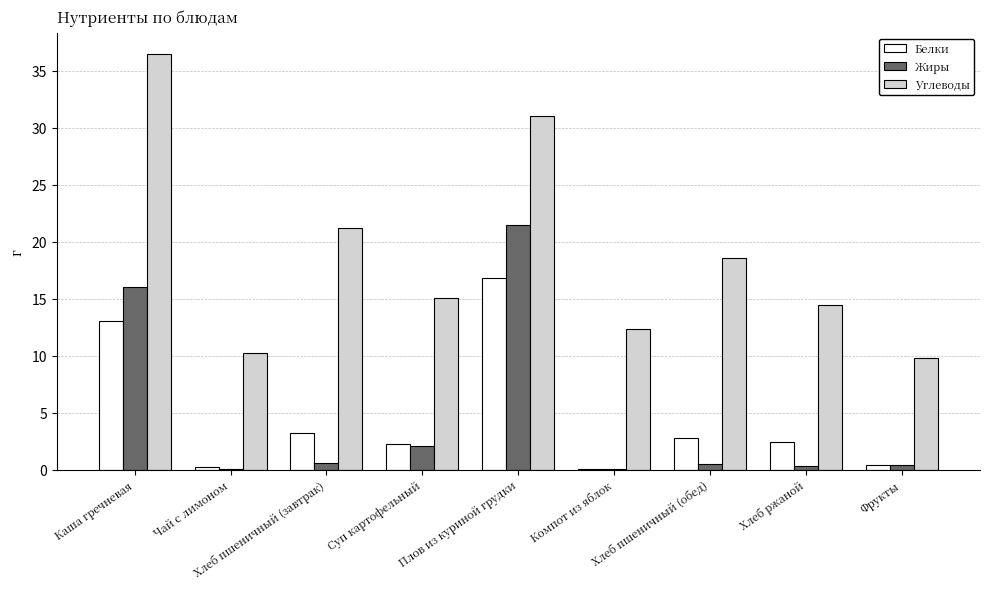

Which series has the widest spread of values?

Углеводы